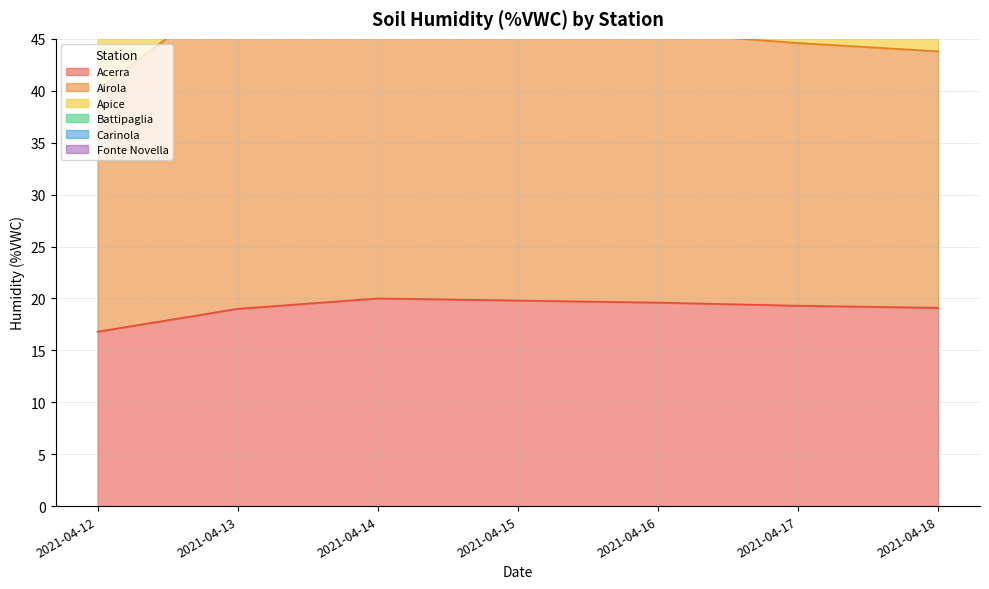

At which label does Apice reach its minimum?

2021-04-12